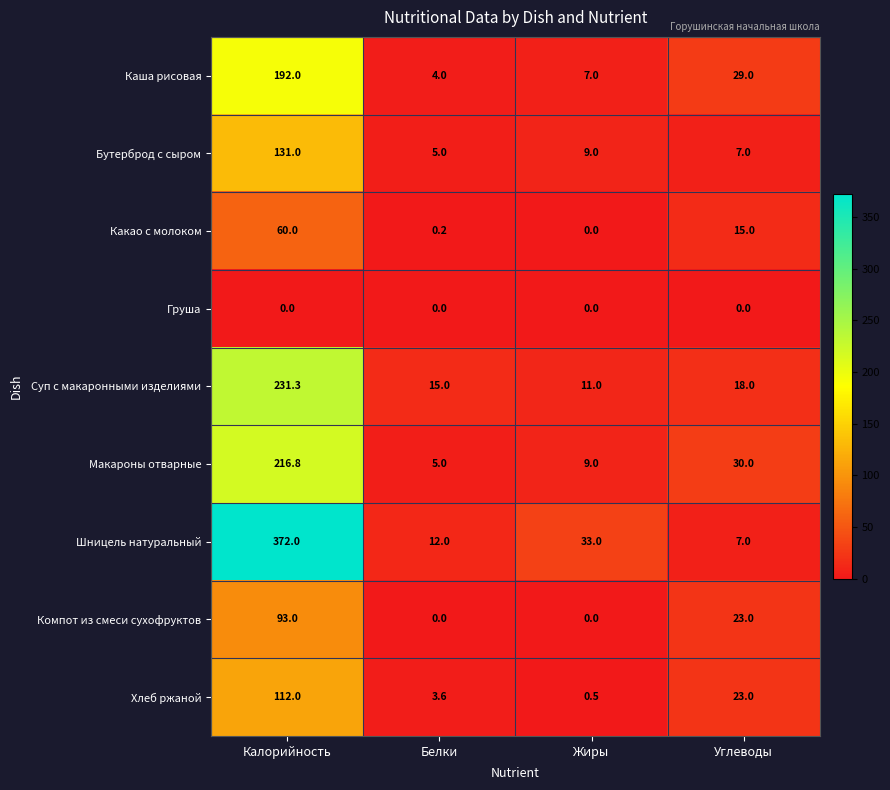

Read the Каша рисовая value at Жиры.

7.0